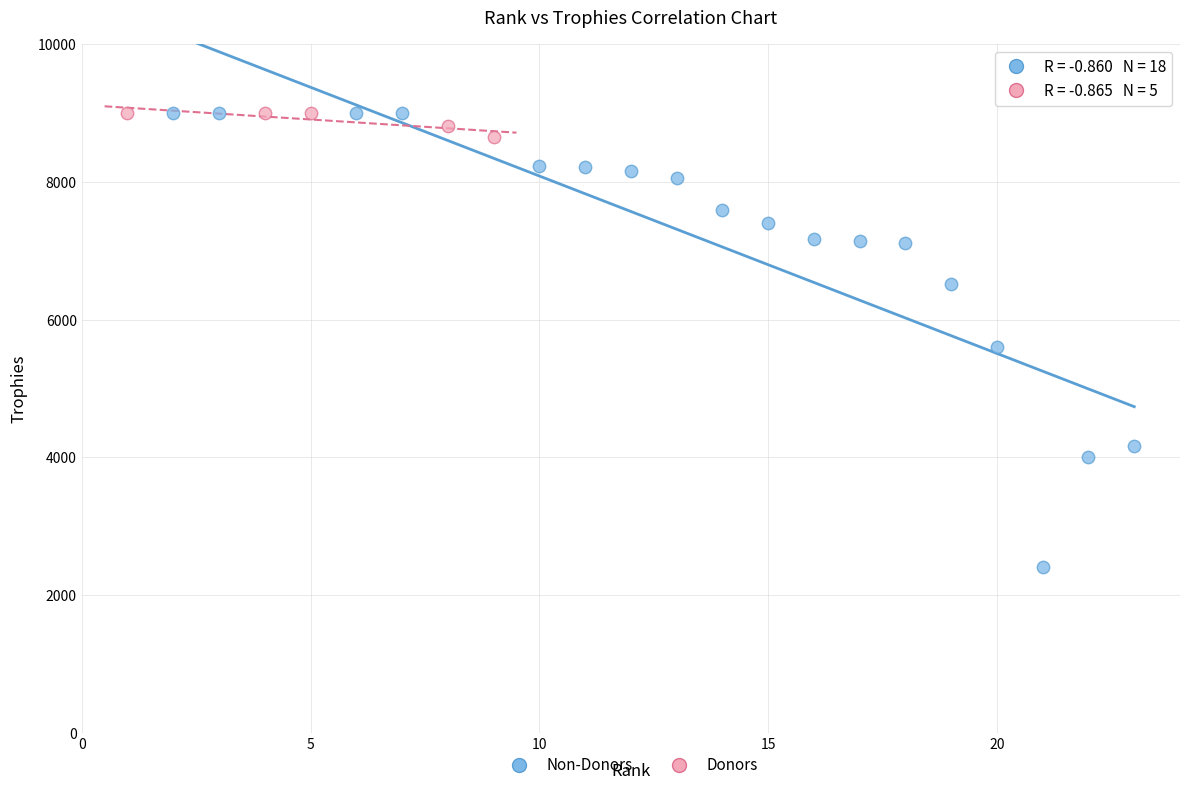

What are all the series names shown in the legend?

Non-Donors, Donors